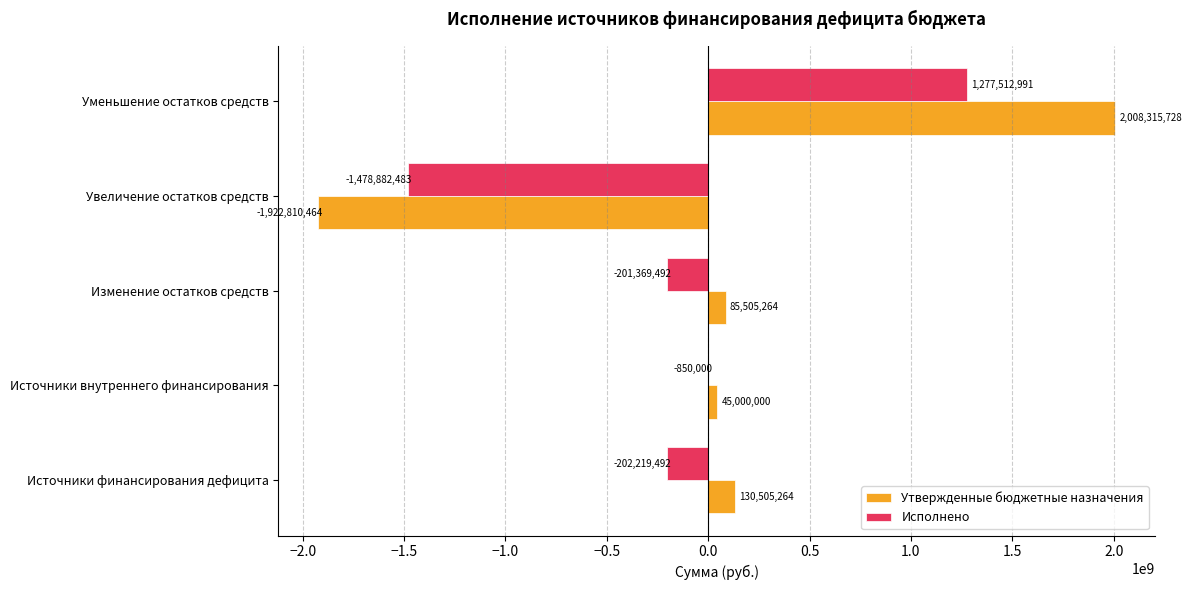

What is the average value of the Исполнено series?

-121161695.4